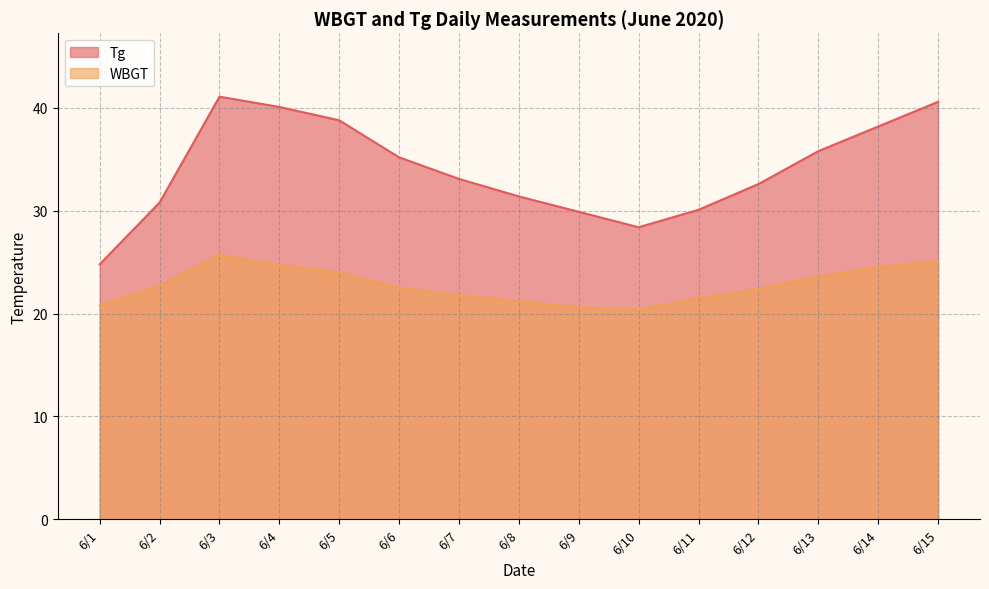

True or false: WBGT and Tg cross at least once.

False